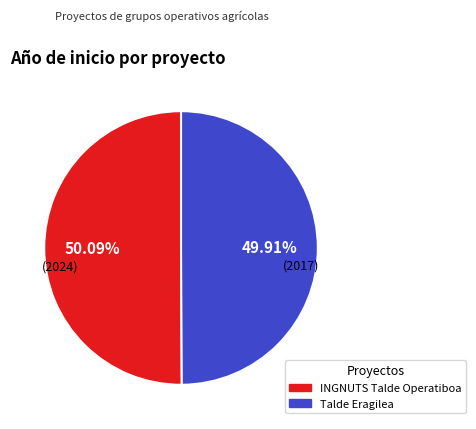

Combined, do Talde Eragilea and INGNUTS Talde Operatiboa account for over 50%?

Yes